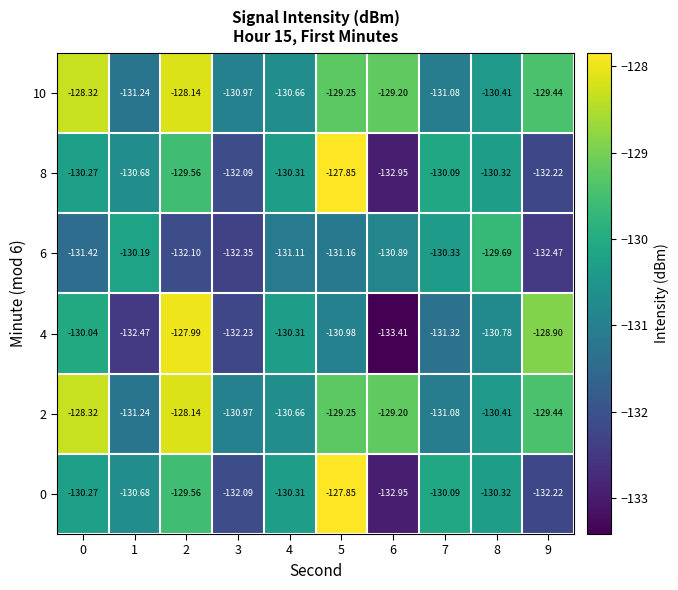

Is the value of 4 at 5 greater than the value of 2 at 0?

No